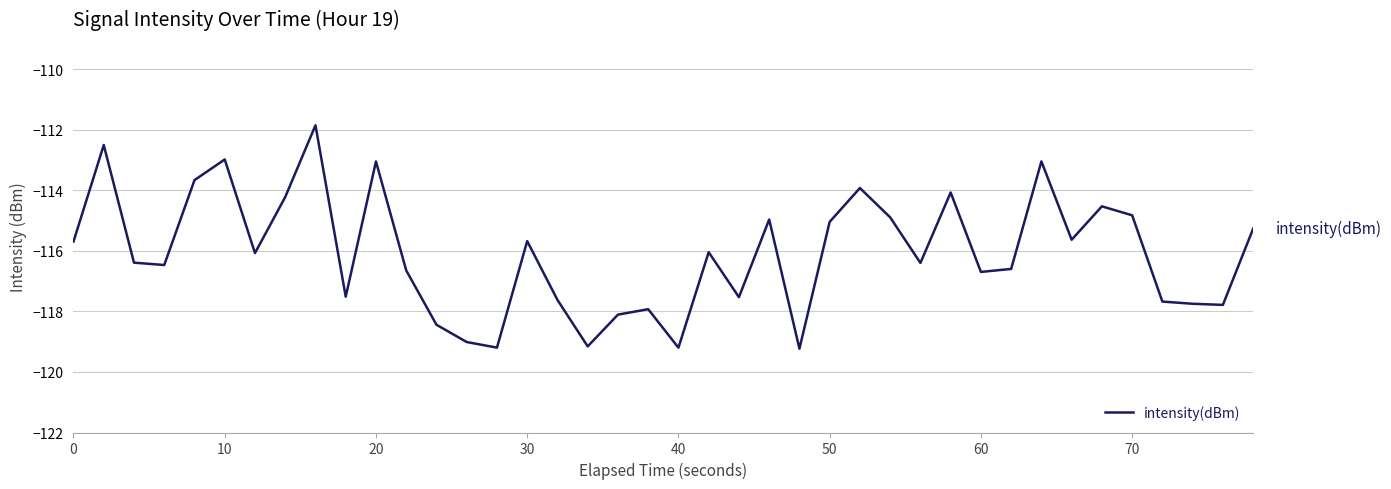

What is the minimum value shown in the chart?

-119.2